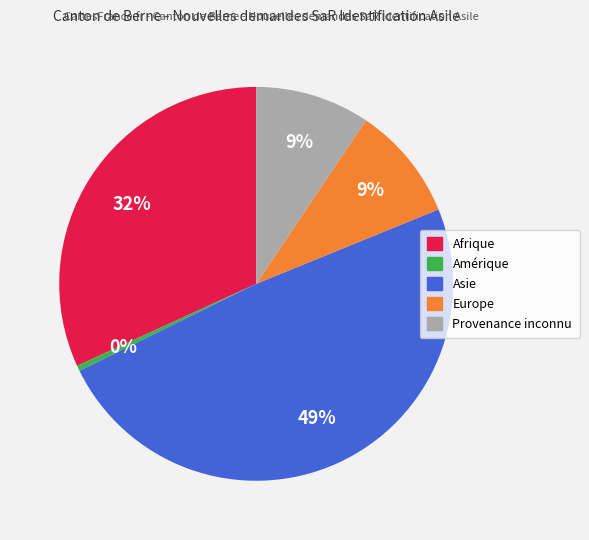

Does any single category account for the majority?

No